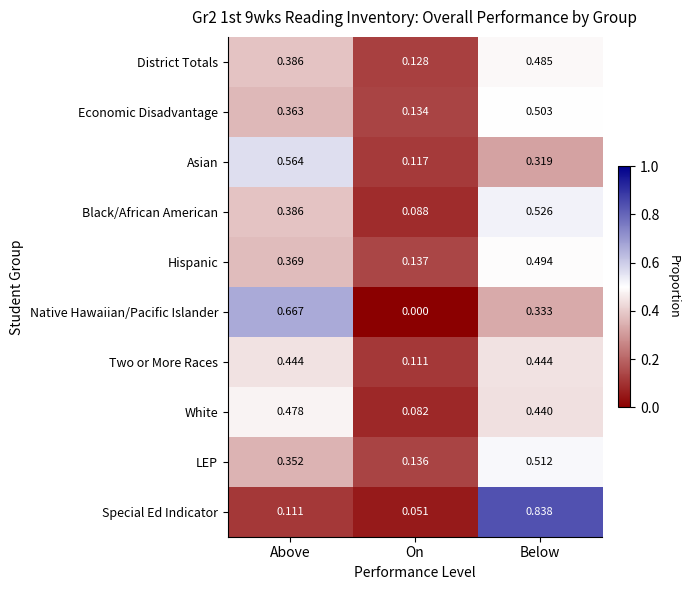

Where is Asian nearest to the value 0?

On